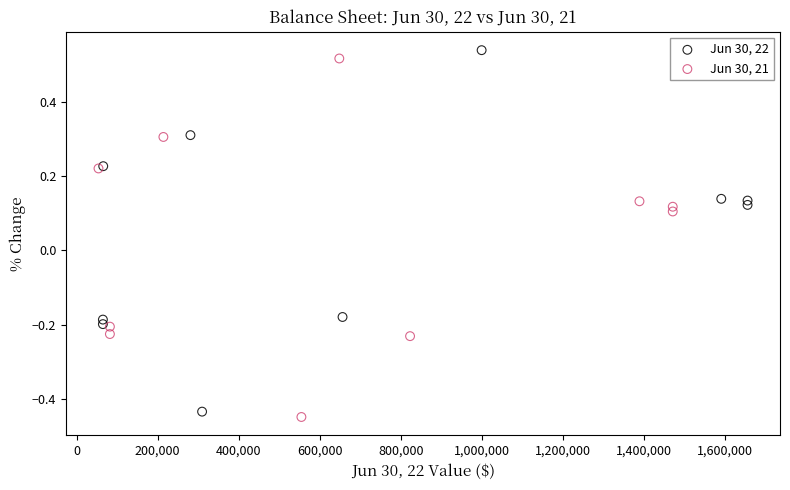

Which series reaches the minimum Y coordinate?

Jun 30, 21